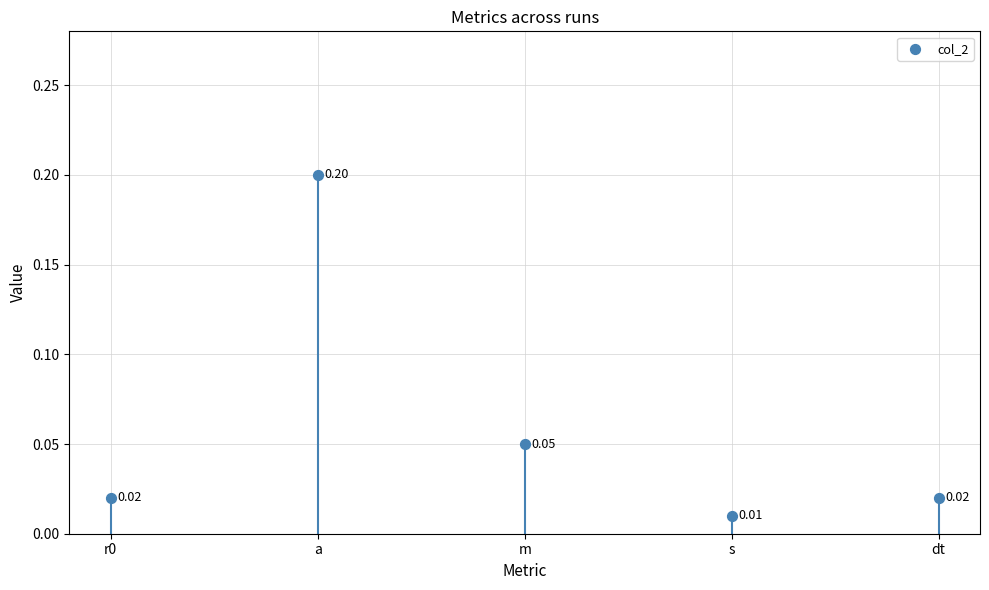

Between m and dt, which is larger?

m